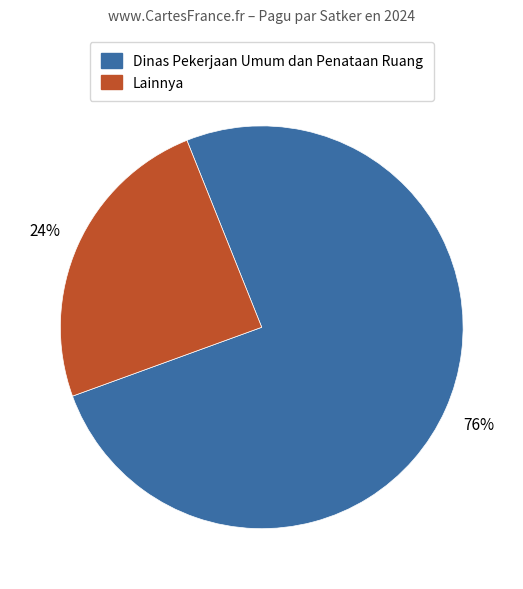

Rank the categories by value from lowest to highest.

Lainnya, Dinas Pekerjaan Umum dan Penataan Ruang